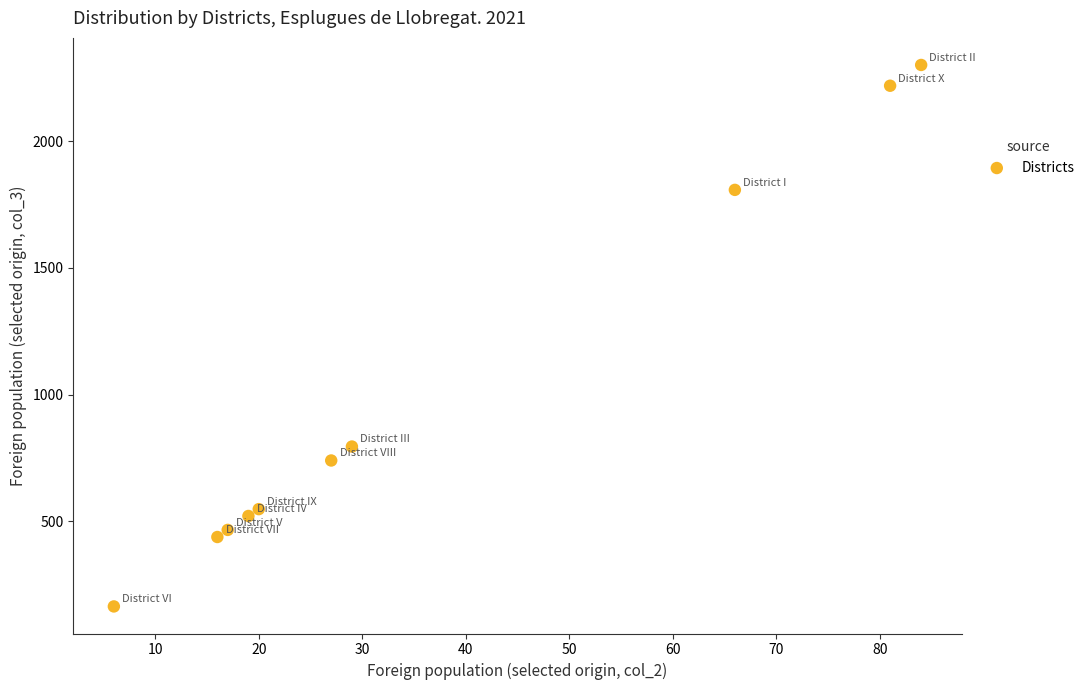

What is the average Y value?

1000